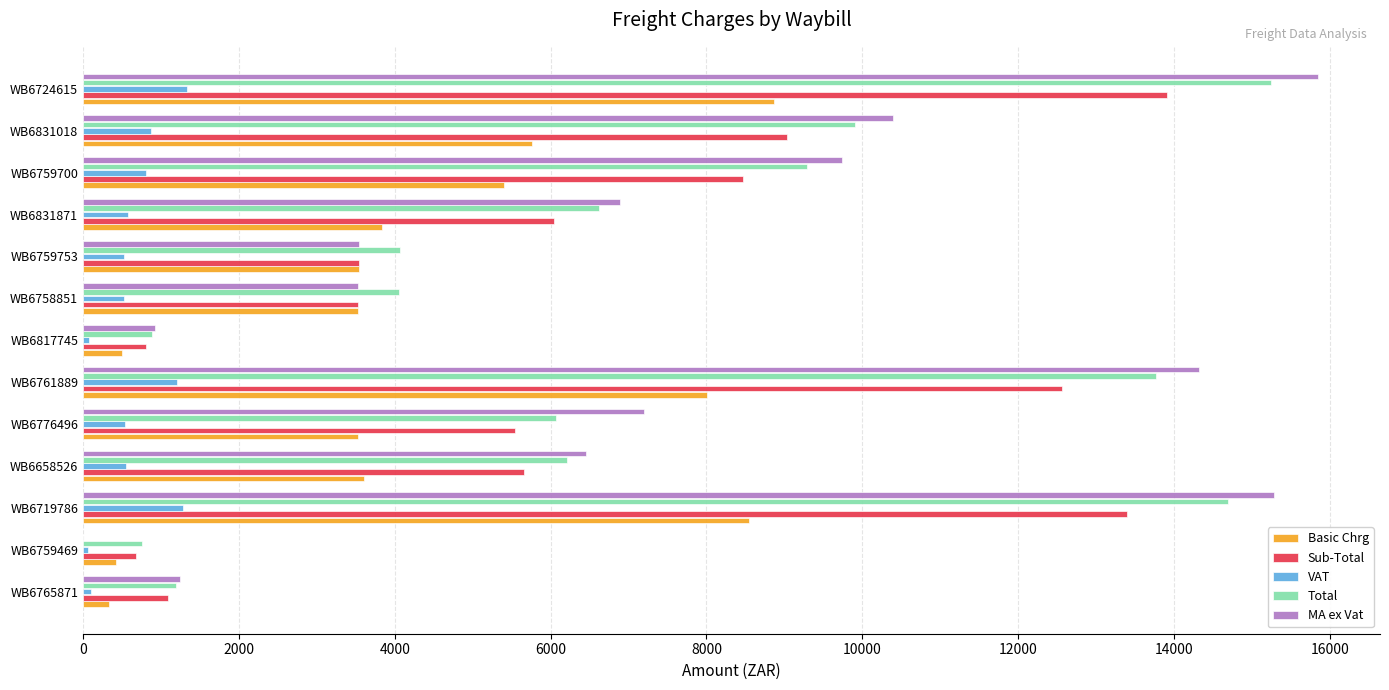

Is it true that Total equals 1190.9 at WB6765871?

True